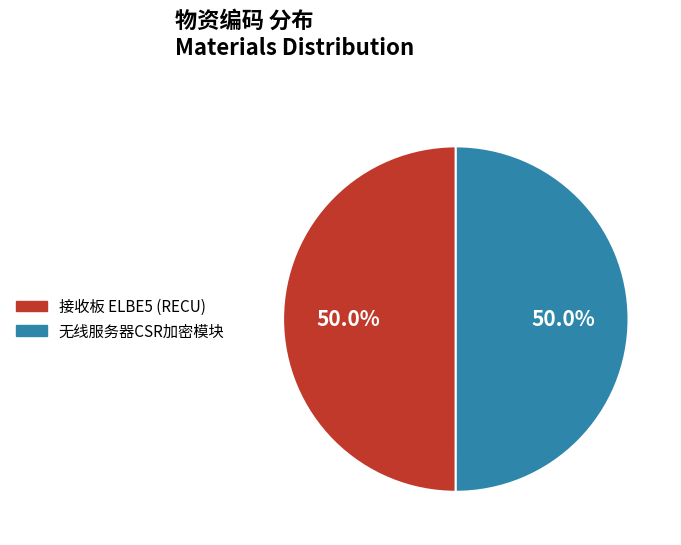

How much of the chart is everything except 无线服务器CSR加密模块?

50.0%